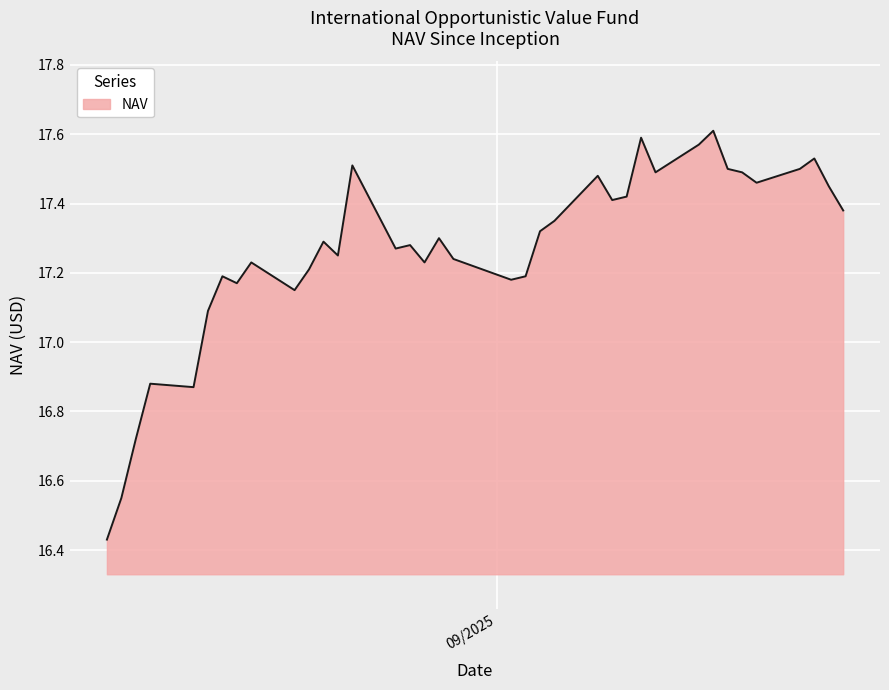

How many series are shown in this chart?

1